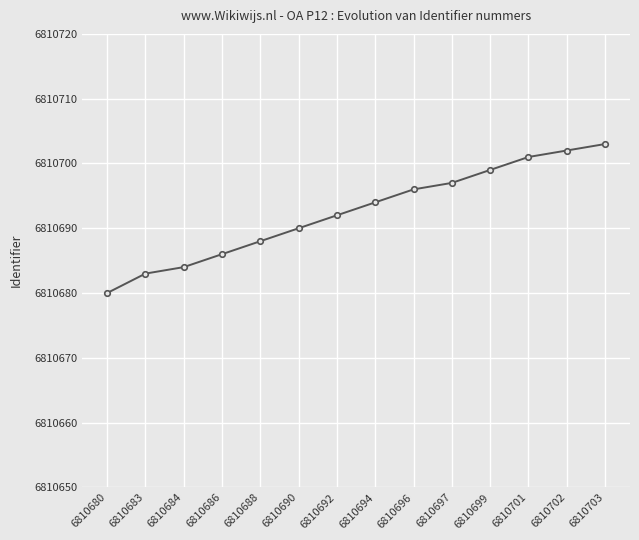

Is this an area chart (filled region under the line)?

No